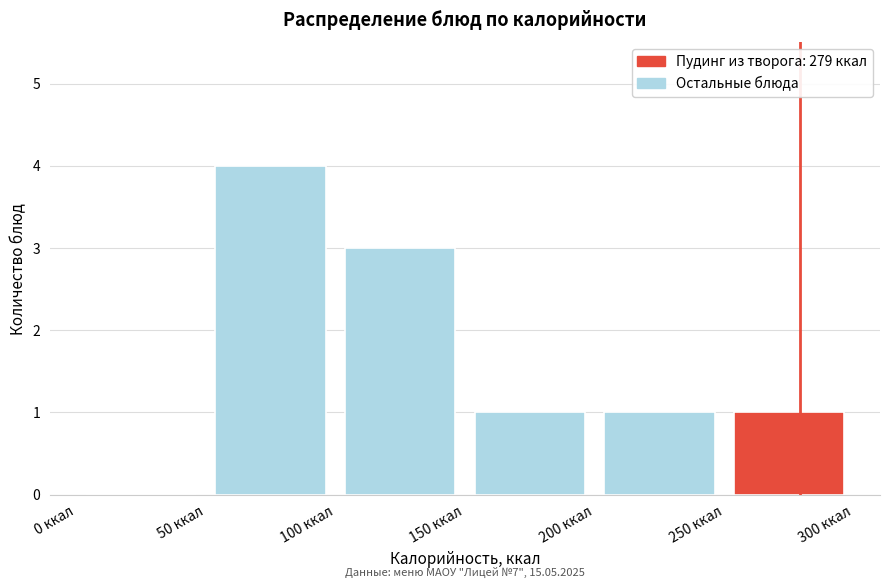

Over which range of the x-axis is the bar tallest?

50 to 100